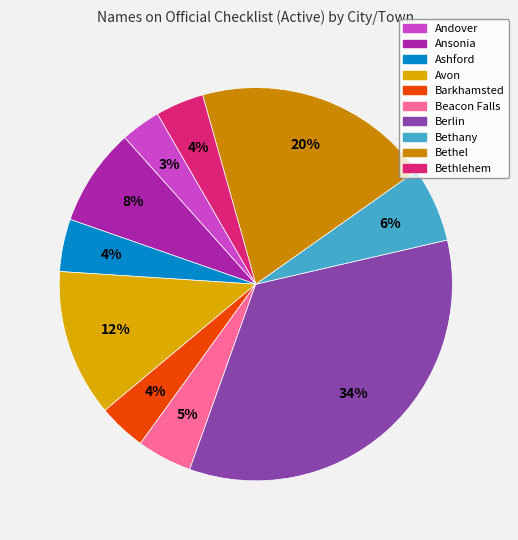

Is Berlin the majority of the pie?

No